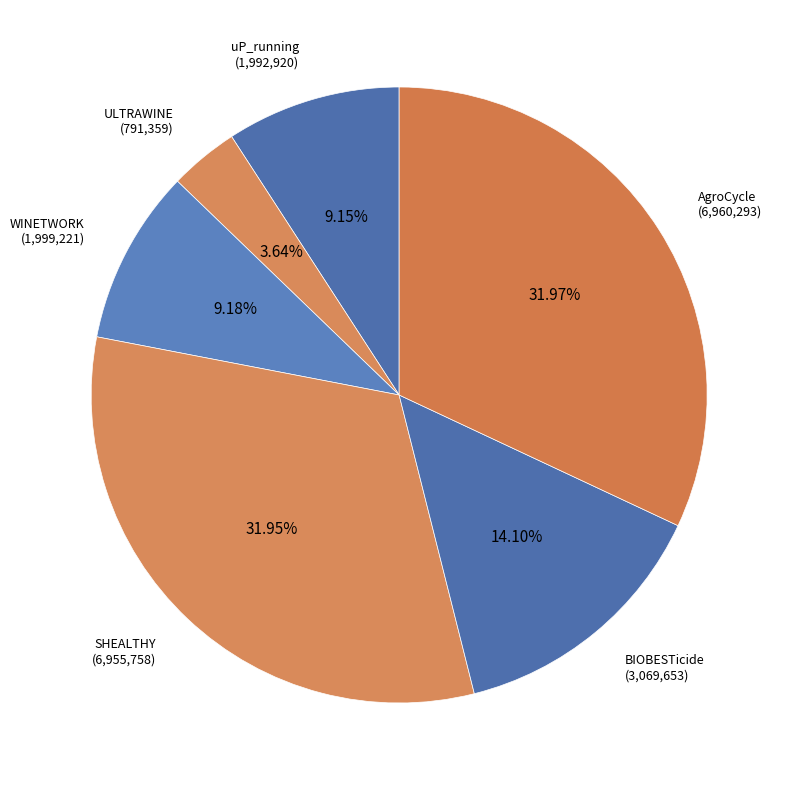

Combined, do BIOBESTicide and SHEALTHY account for over 50%?

No